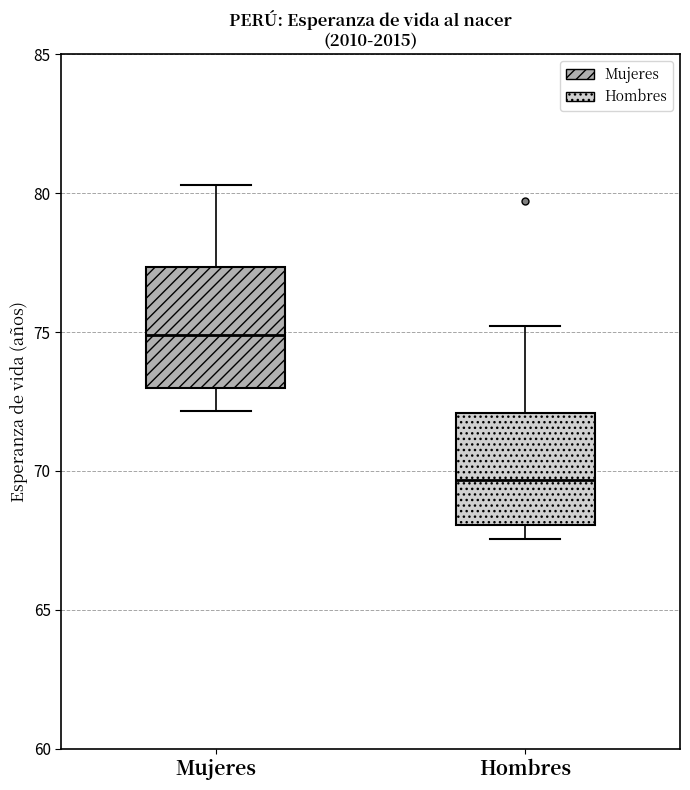

Where does the upper whisker of the box for Mujeres end on the y-axis? The values are not printed on the chart, so give them approximately, as read against the axis.

80.5